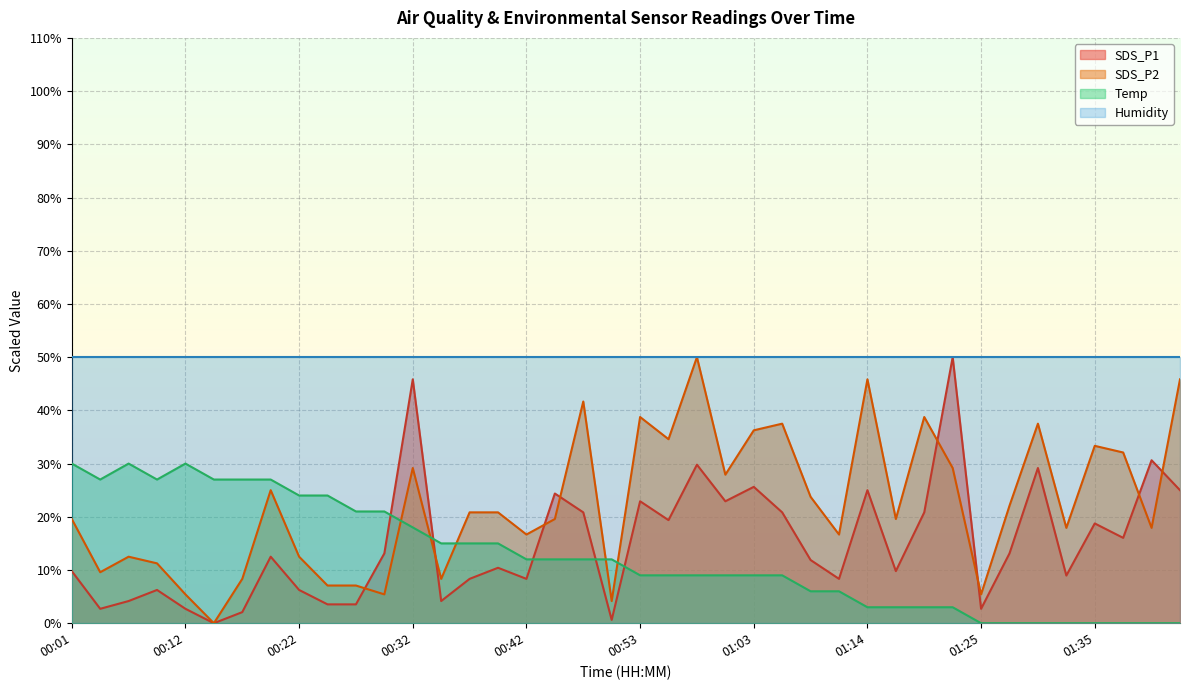

Is it true that SDS_P2 equals 30.7 at 01:32?

False